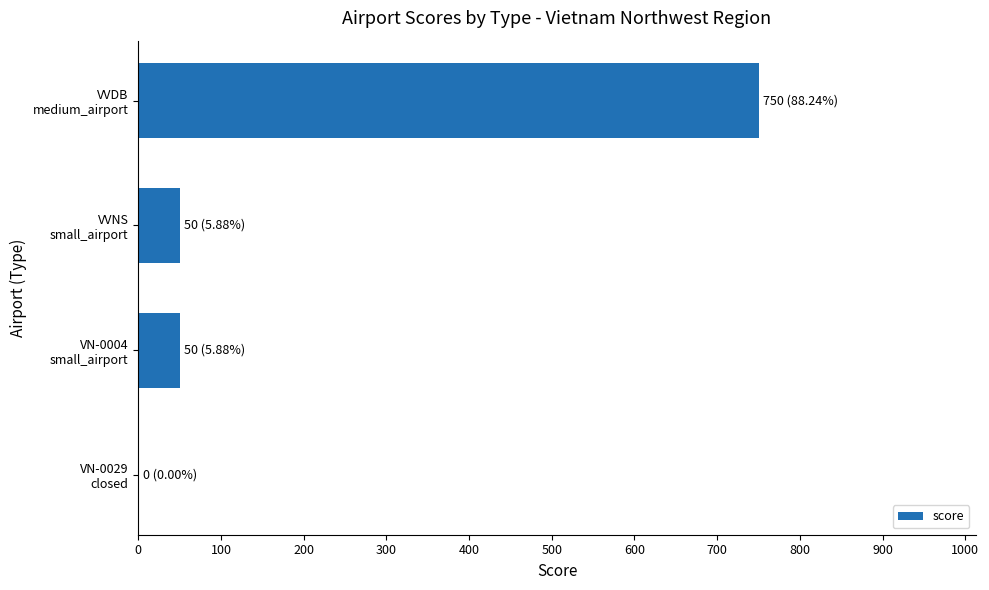

What is the greatest value displayed?

750